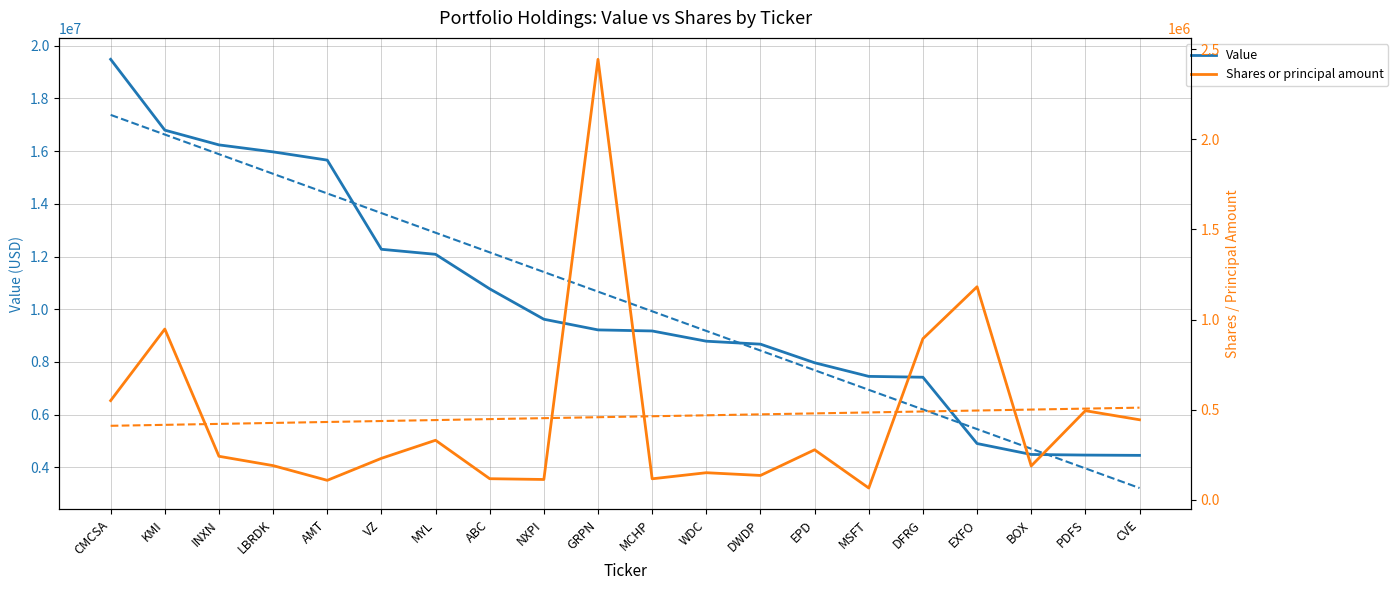

What are all the series names shown in the legend?

Value, Shares or principal amount